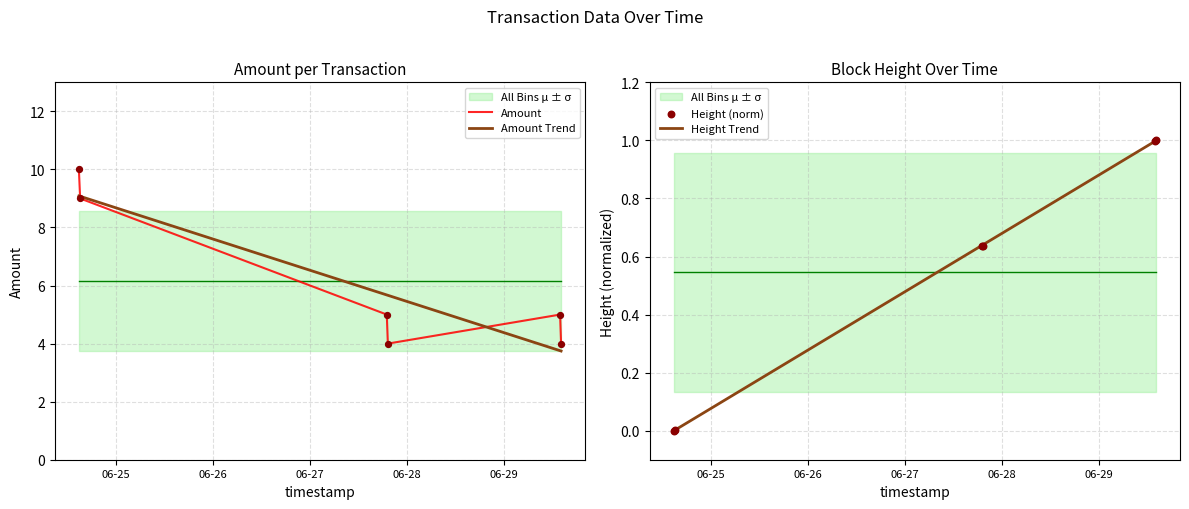

Which series has the largest total across all categories?

Amount Trend